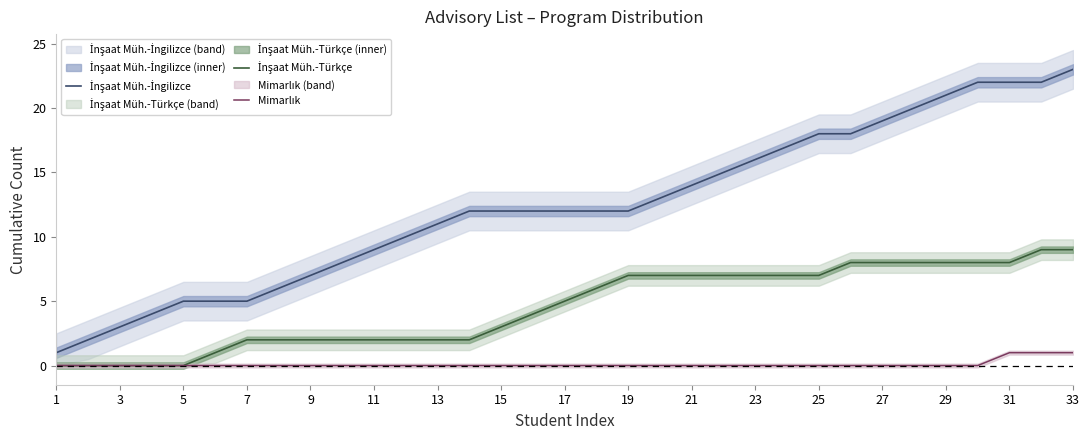

Where is Mimarlık nearest to the value 0?

1